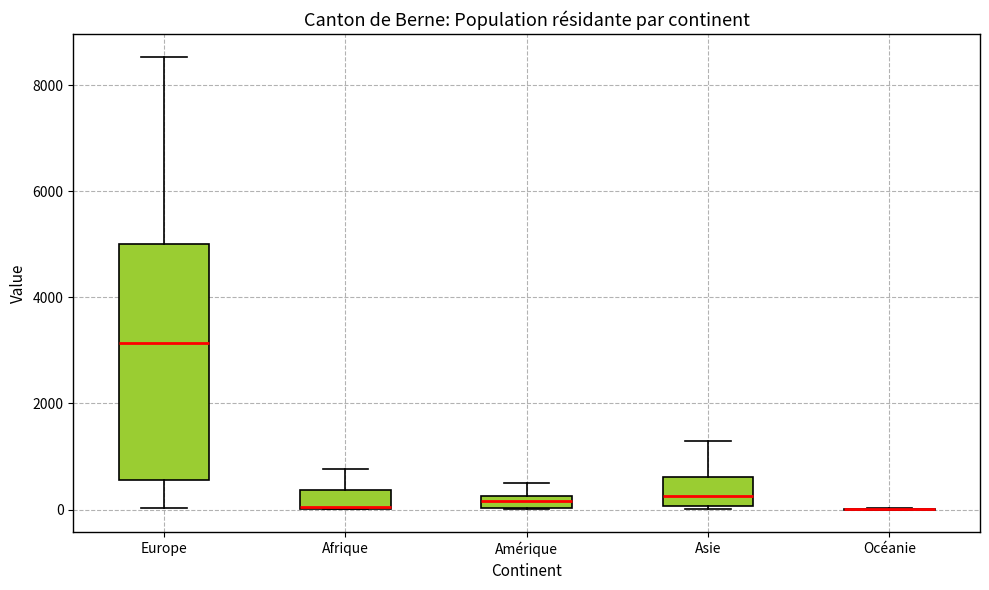

Comparing the boxes themselves (not the whiskers), which one is the tallest?

Europe